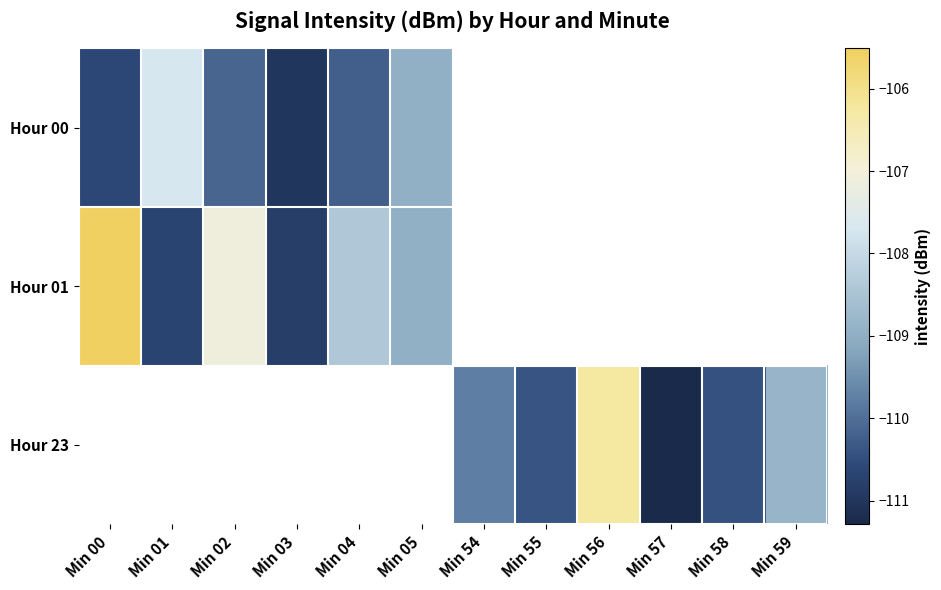

Rank the categories by Hour 01 value from lowest to highest.

Min 03, Min 01, Min 05, Min 04, Min 02, Min 00, Min 54, Min 55, Min 56, Min 57, Min 58, Min 59